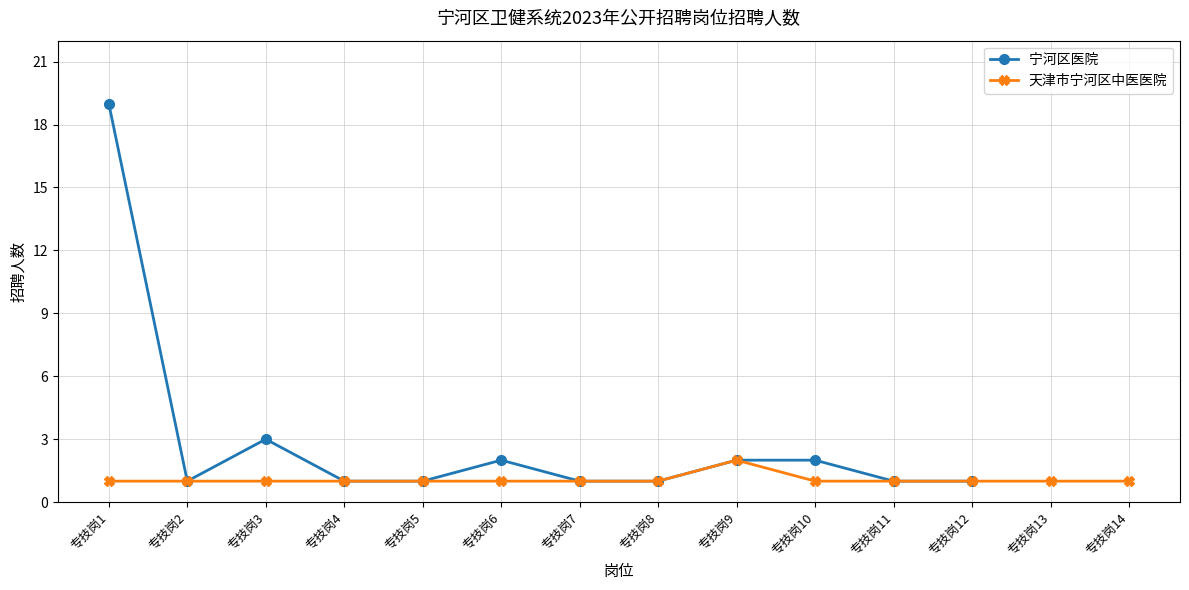

In 宁河区医院, how many points are higher than both neighbors (excluding endpoints)?

2